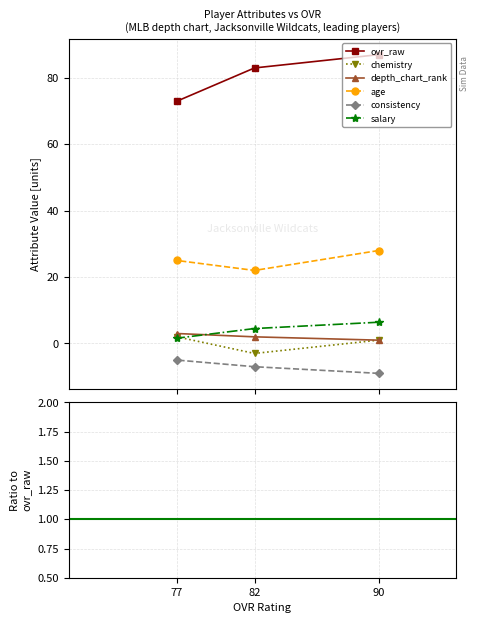

Rank the series by their maximum value, from highest to lowest.

ovr_raw, age, salary, depth_chart_rank, chemistry, consistency